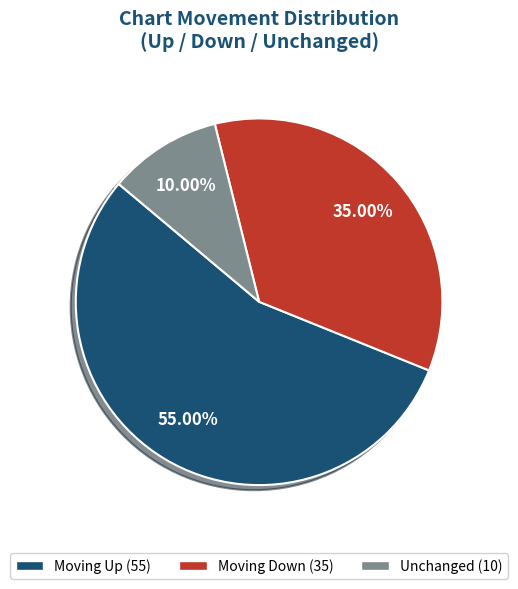

Is there any slice that represents more than half of the pie?

Yes